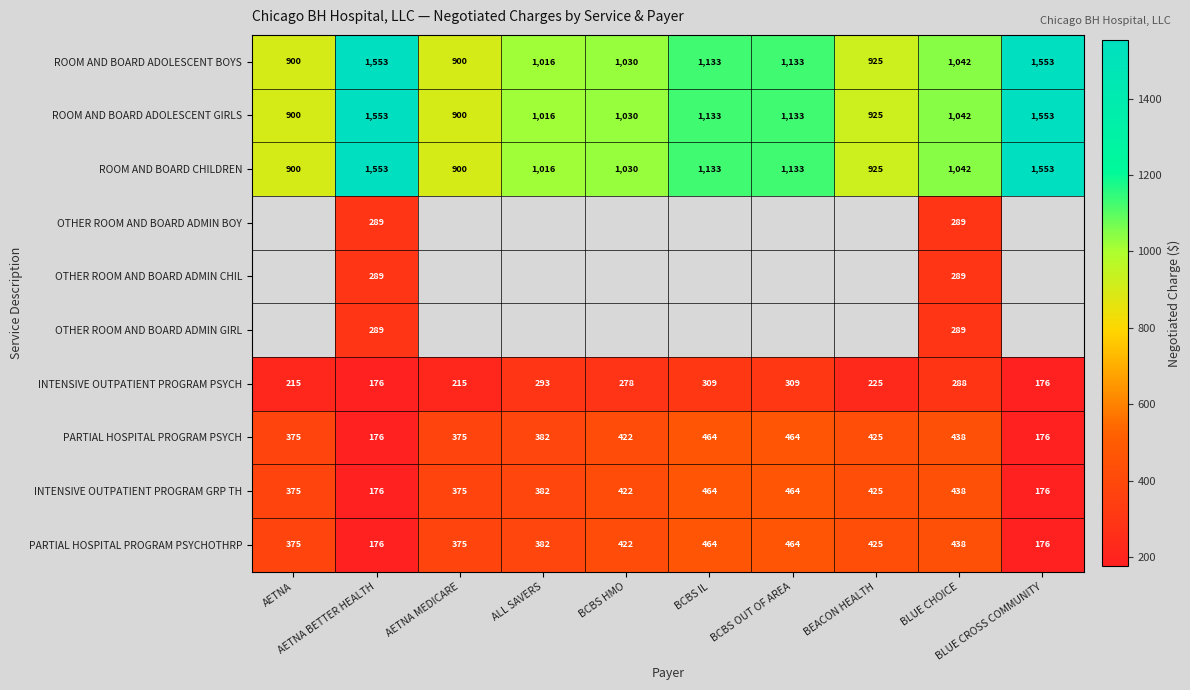

The ROOM AND BOARD ADOLESCENT GIRLS series shows 2329.0 at BLUE CROSS COMMUNITY. True or false?

False